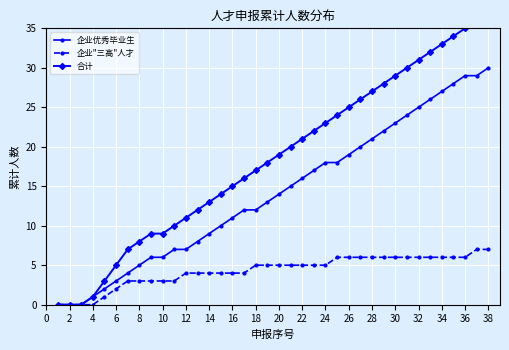

How many lines are shown in the chart?

3